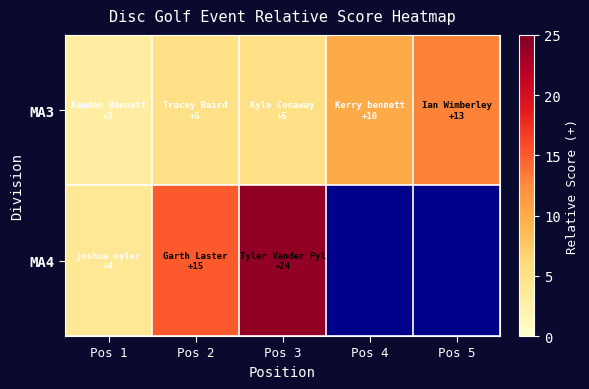

At Pos 3, list the series in order from largest to smallest.

MA4, MA3